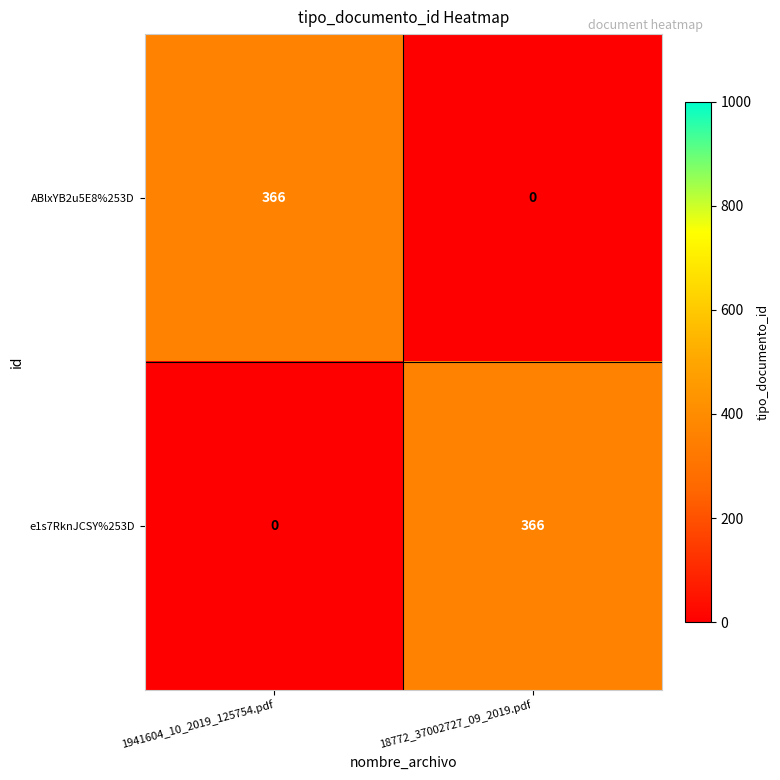

True or false: ABlxYB2u5E8%253D has a value of 366 at 1941604_10_2019_125754.pdf.

True